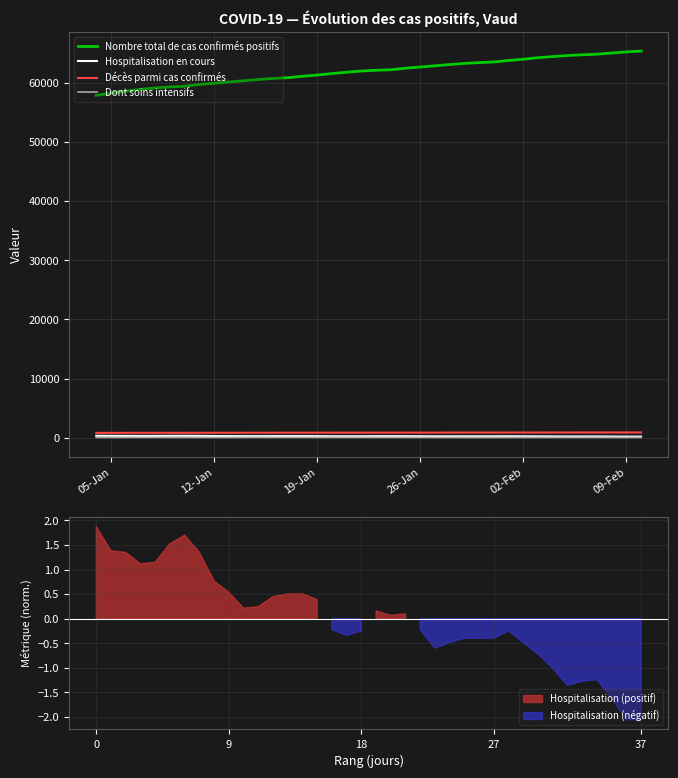

The Hospitalisation en cours series shows 153 at 02-Feb. True or false?

False